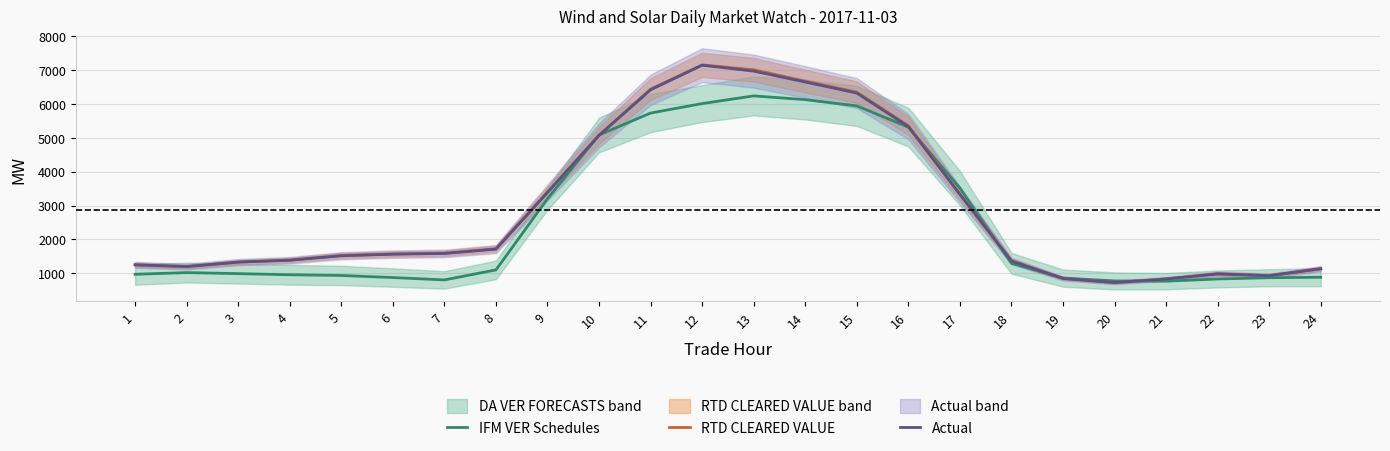

True or false: RTD CLEARED VALUE has more than 2 interior local peaks.

False